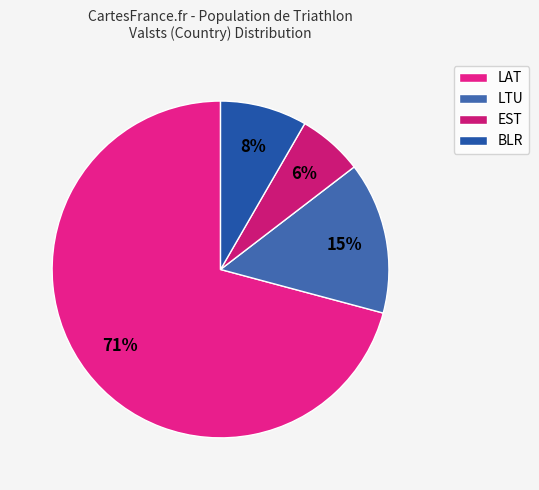

To the nearest percent, what percentage of the pie is LAT?

71%